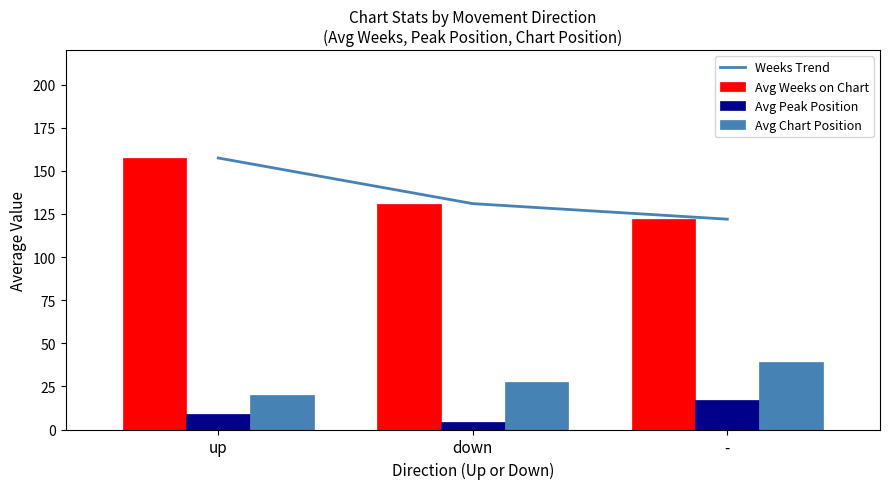

What is the highest value of the Avg Peak Position series?

17.0